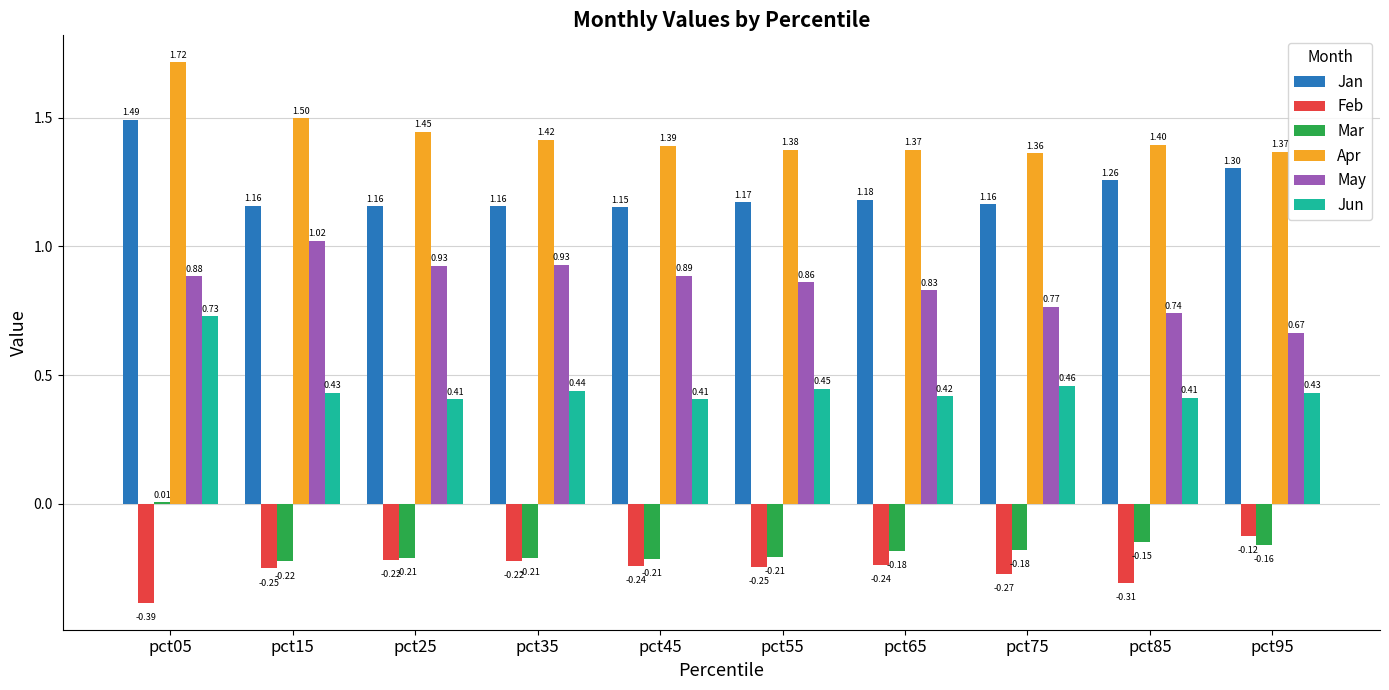

Which series changed the most between pct55 and pct85?

May